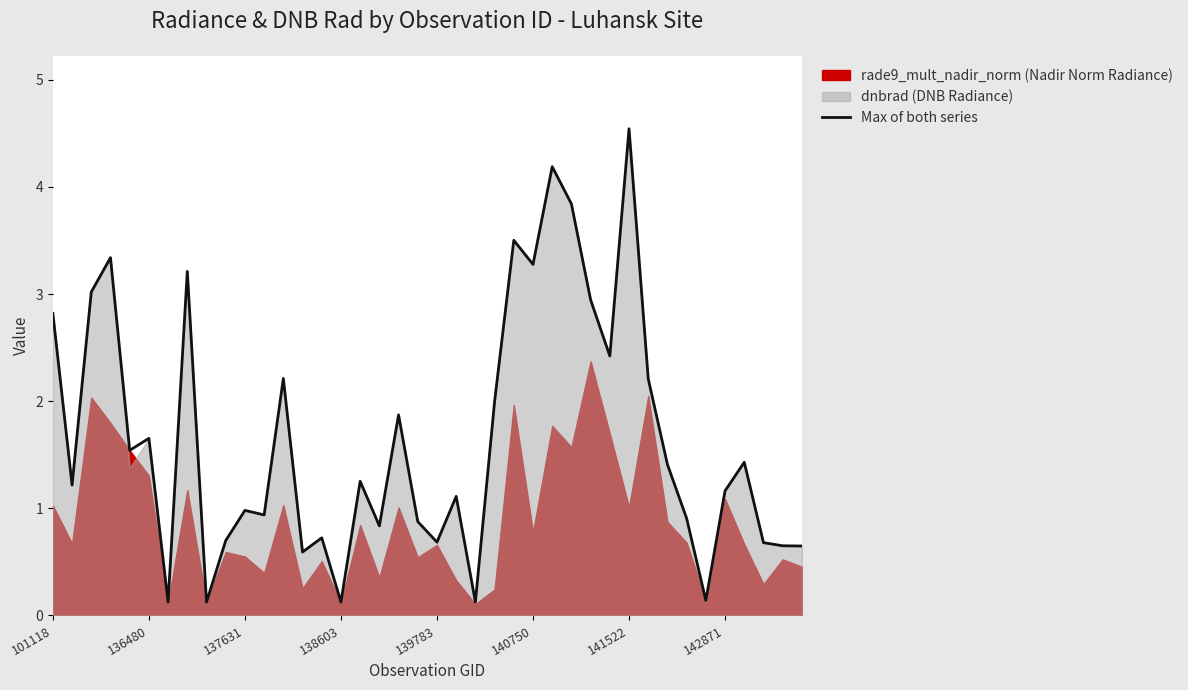

What is the maximum value for Max of both series?

4.5